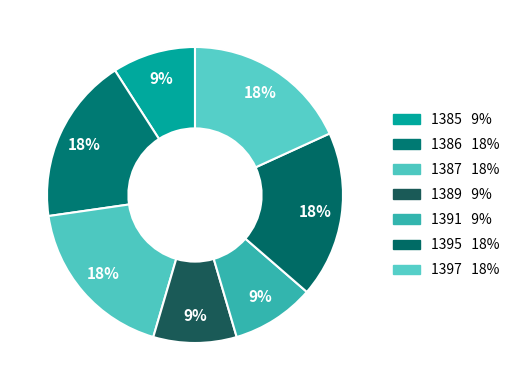

True or false: 1386 accounts for 18% of the total.

True